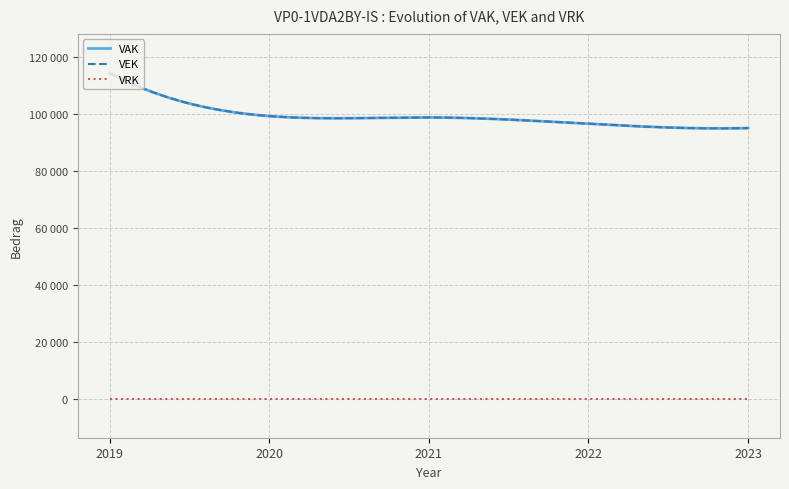

Which series has the largest range (max minus min)?

VAK